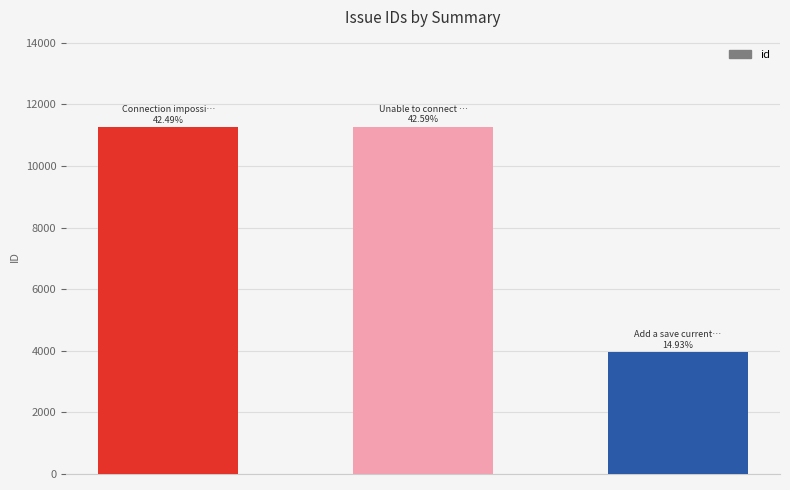

Which has a higher value, Unable to connect to SFTP host or Connection impossible?

Unable to connect to SFTP host